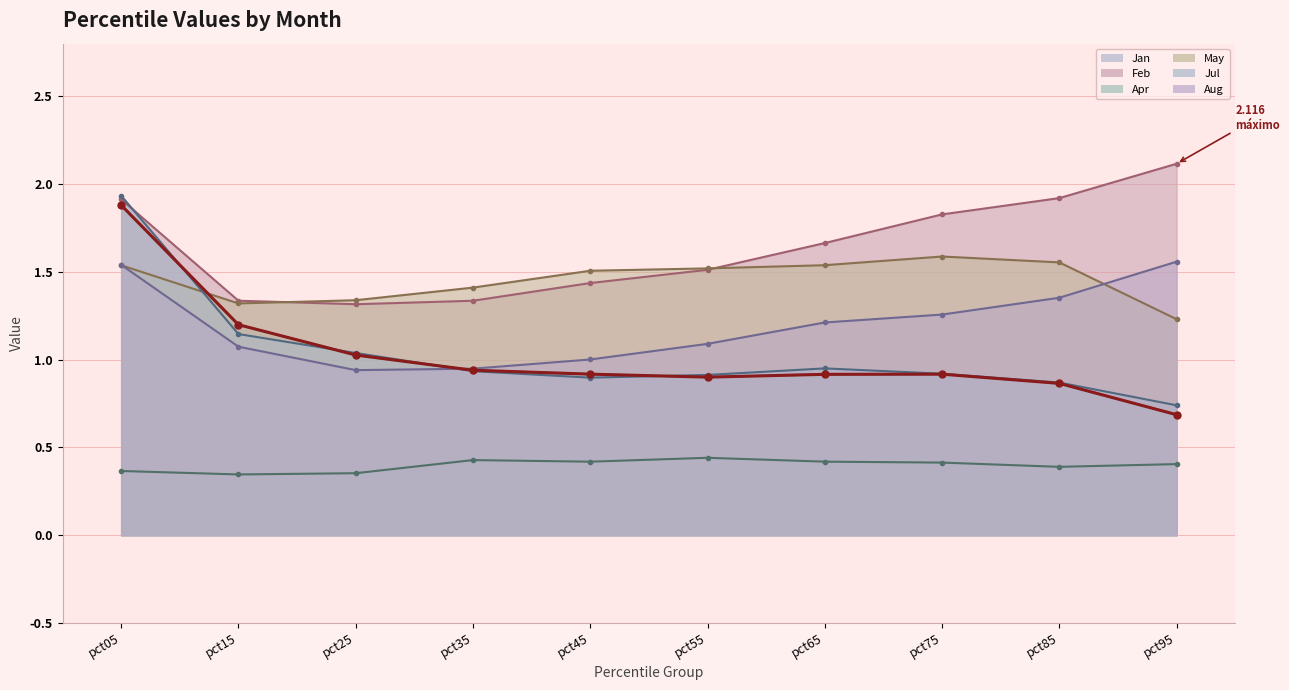

Which series has the largest total across all categories?

Feb